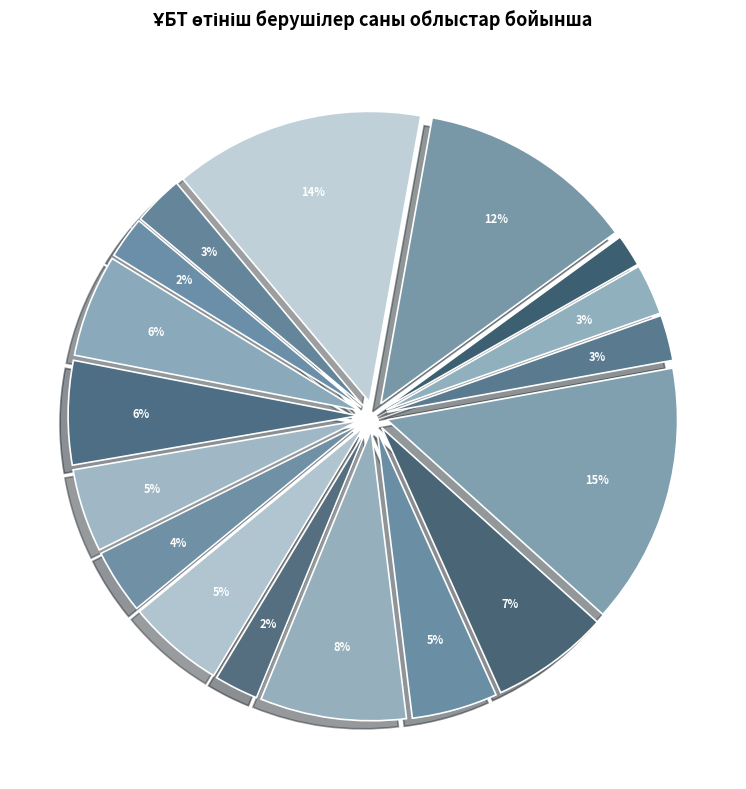

How many segments does this pie chart have?

17